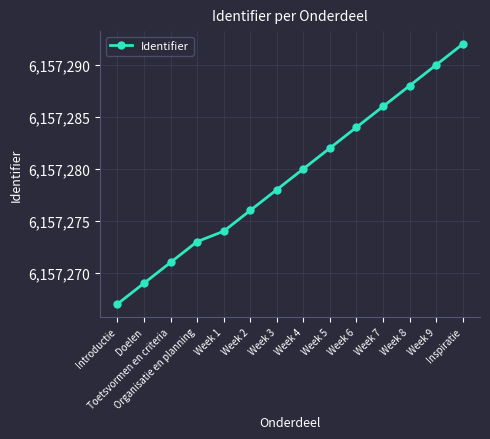

Approximately how many times larger is the value at Week 9 compared to Week 1?

1.0